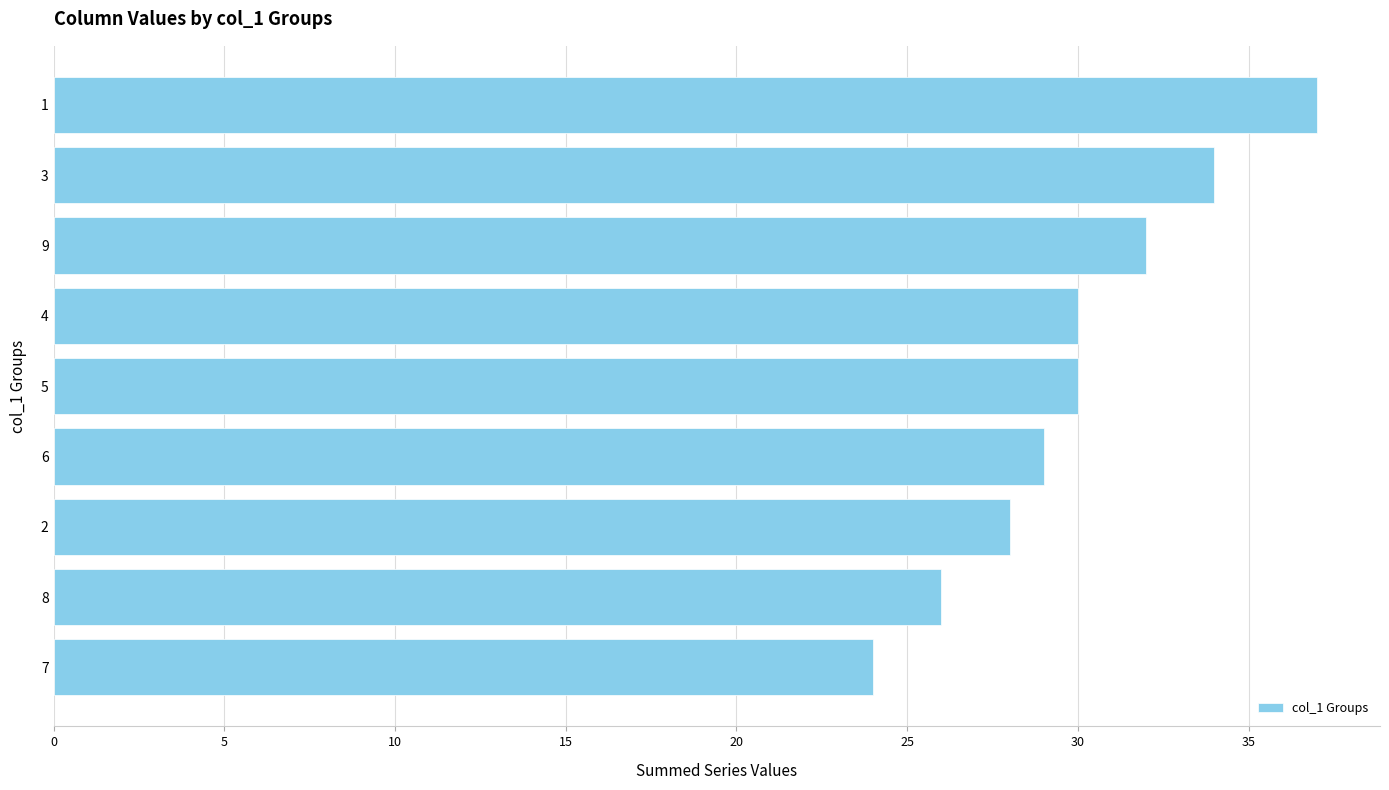

True or false: the data shows 24 at 7.

True